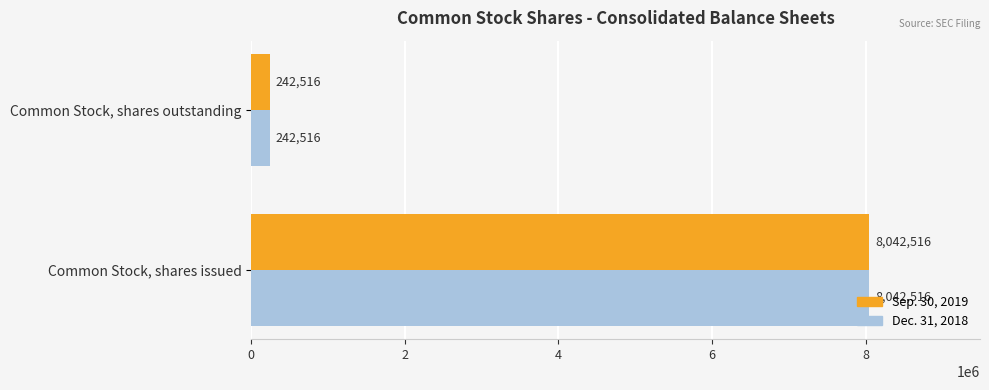

Is it true that Dec. 31, 2018 equals 8042516 at Common Stock, shares issued?

True